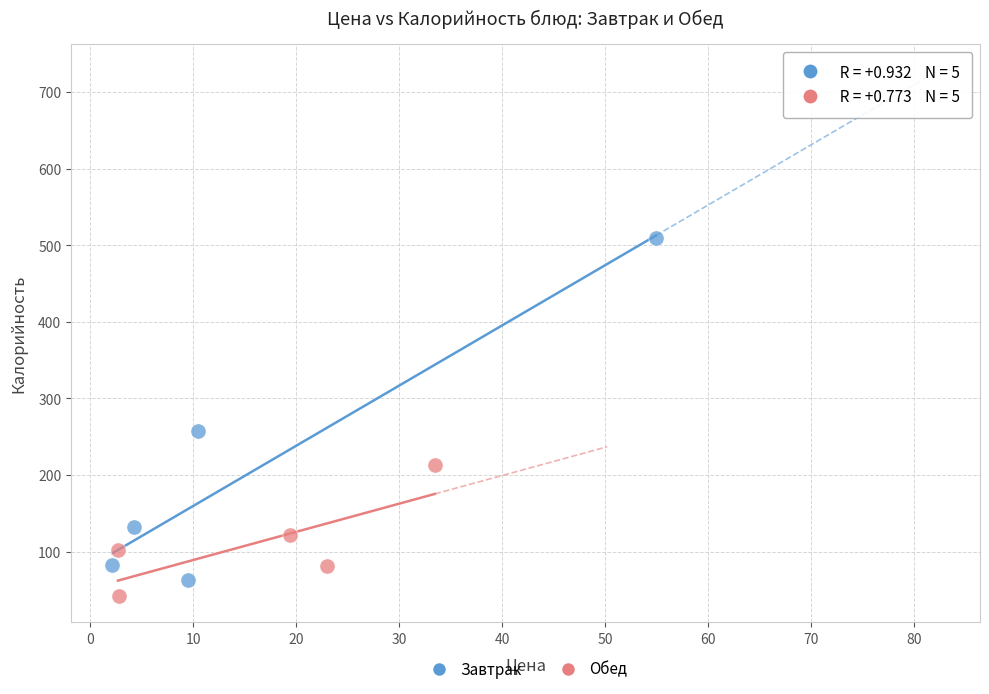

Which series has the widest spread of Y values?

Завтрак